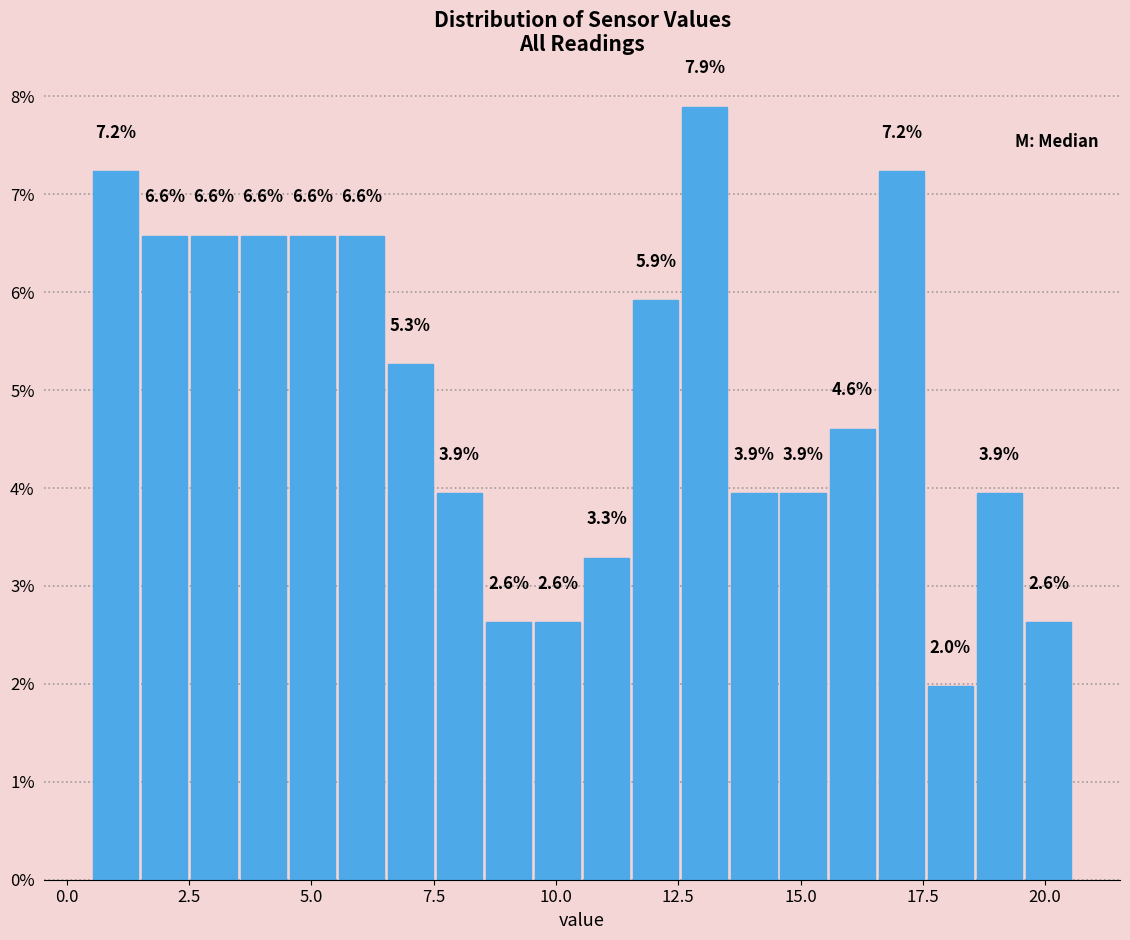

Read against the x-axis, roughly where is the centre of the tallest bar?

13.0